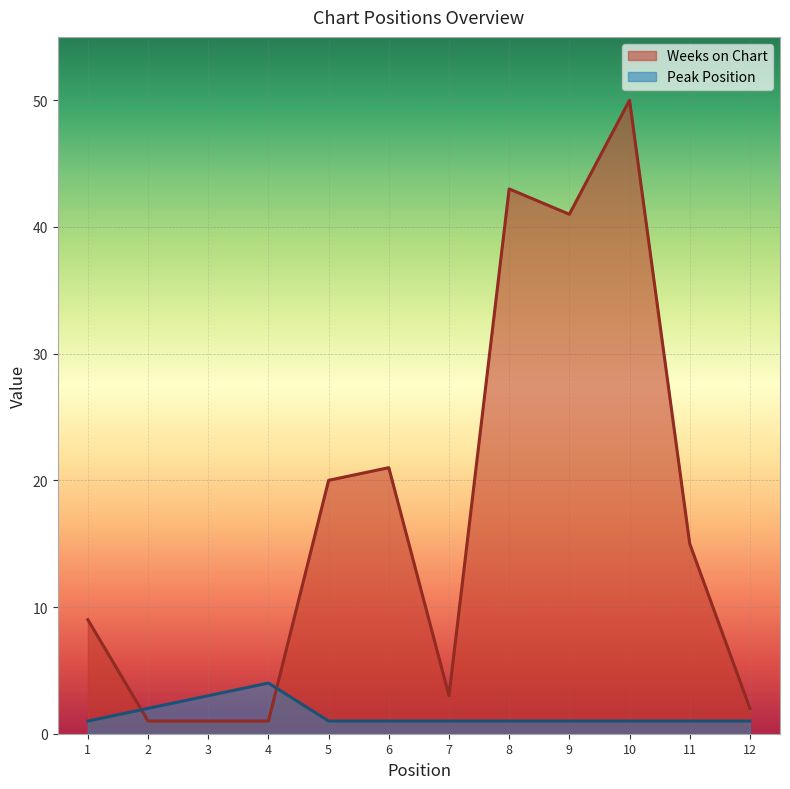

The value of Peak Position at 4 is 4. True or false?

True